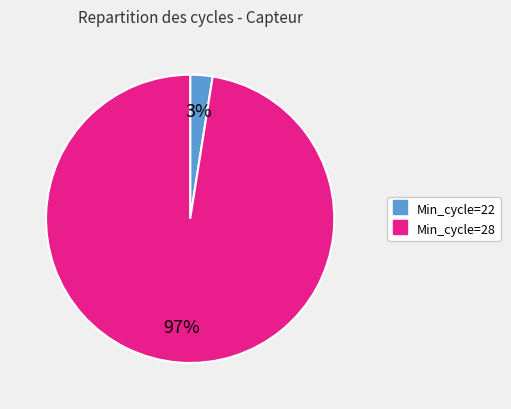

Is there any slice that represents more than half of the pie?

Yes